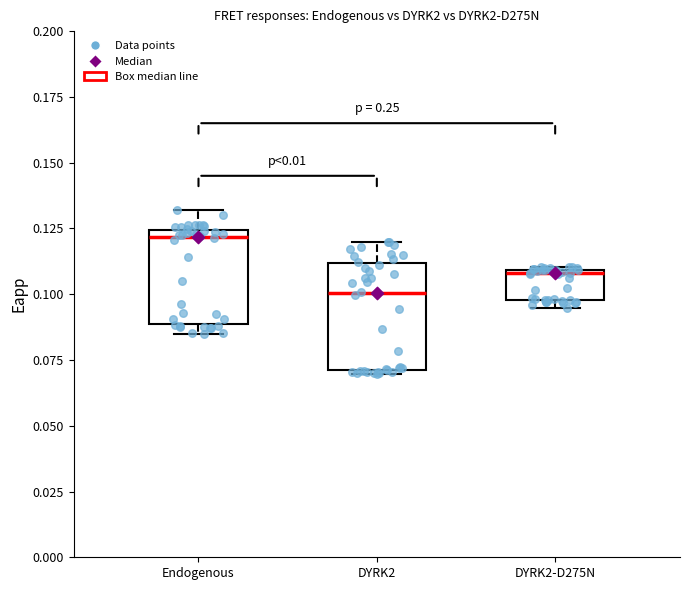

Which box's median line is the highest?

Endogenous